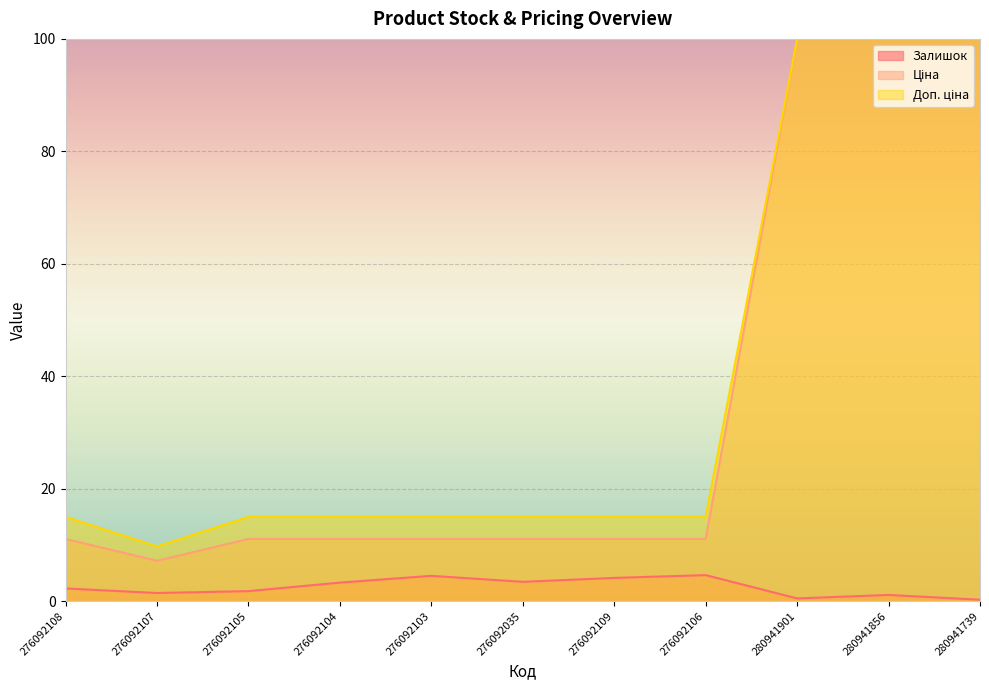

At 276092108, list the series in order from largest to smallest.

Доп. ціна, Ціна, Залишок